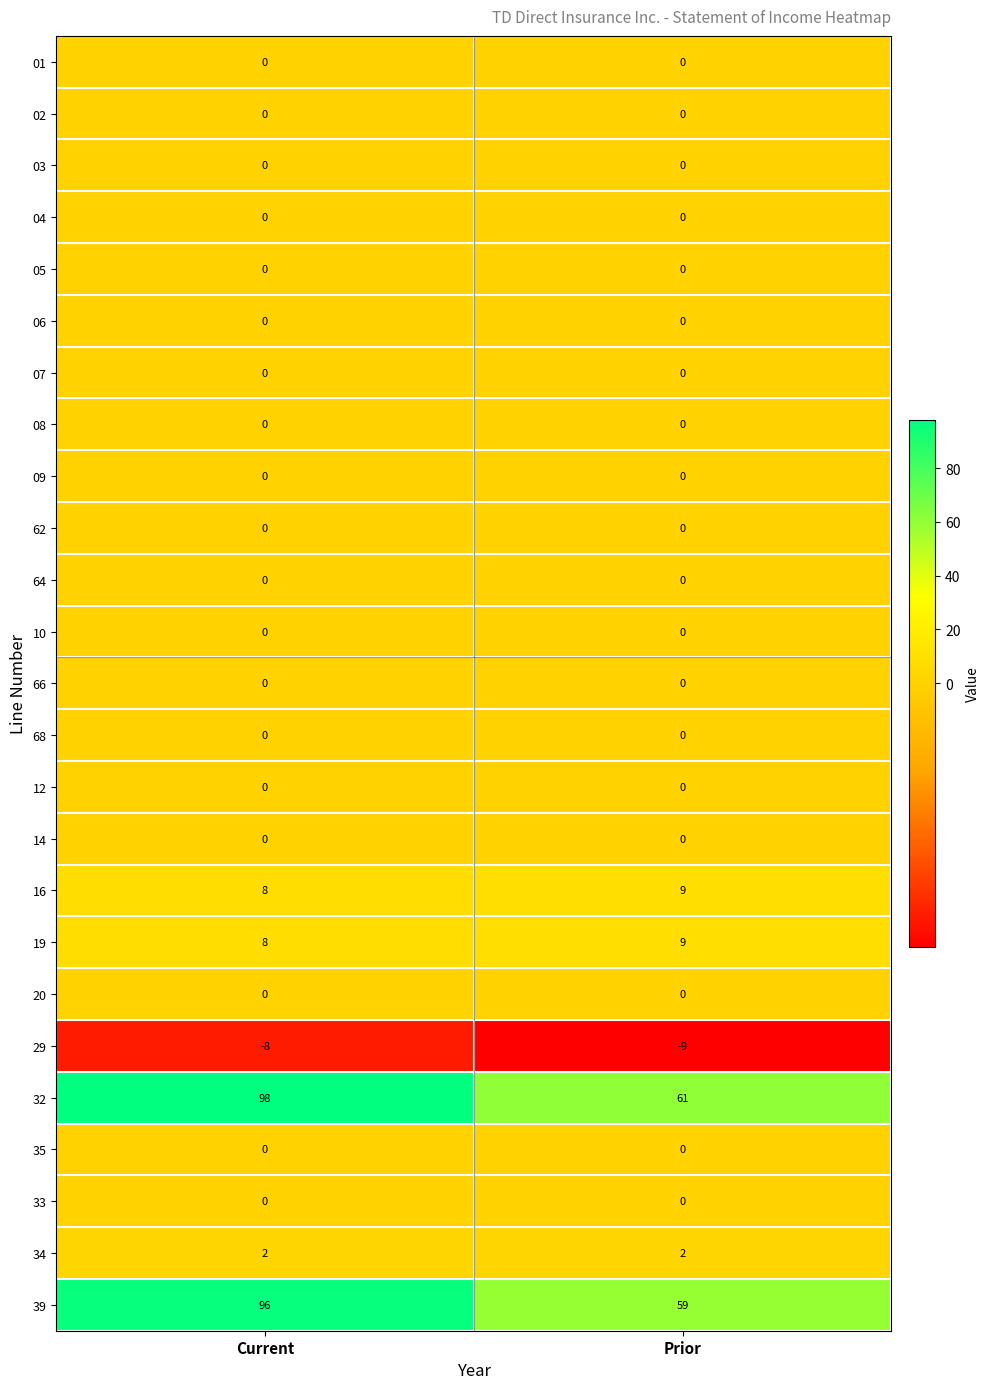

What is the total value across all series at Prior?

131